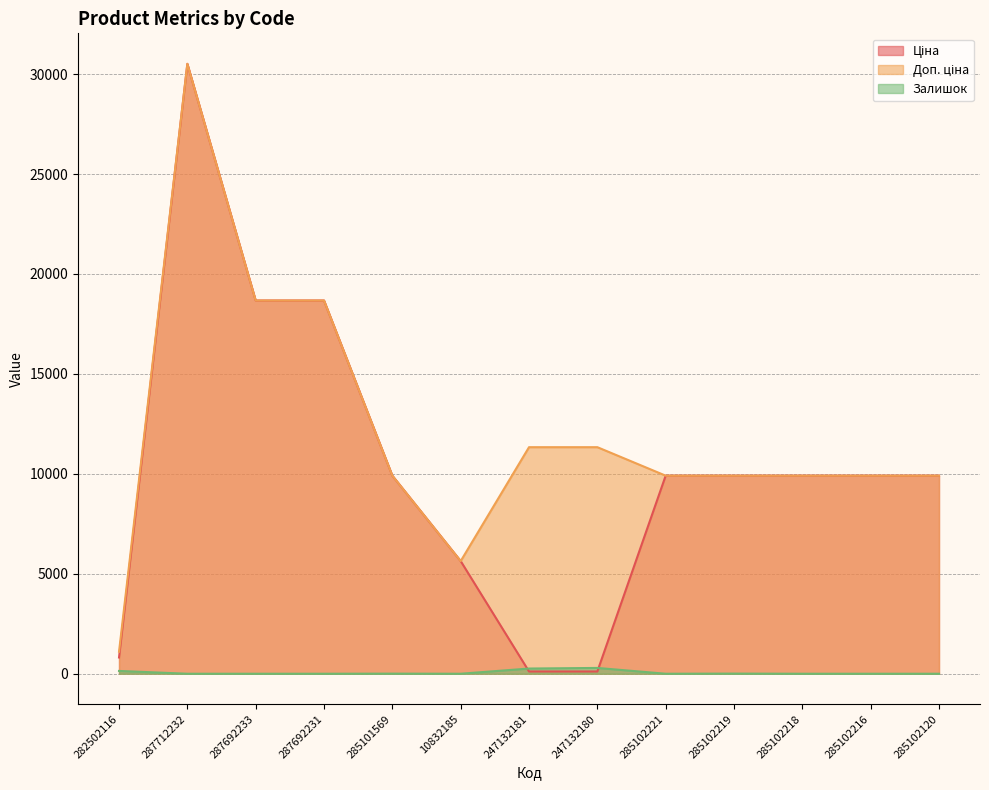

At which category is the sum across all series the highest?

287712232